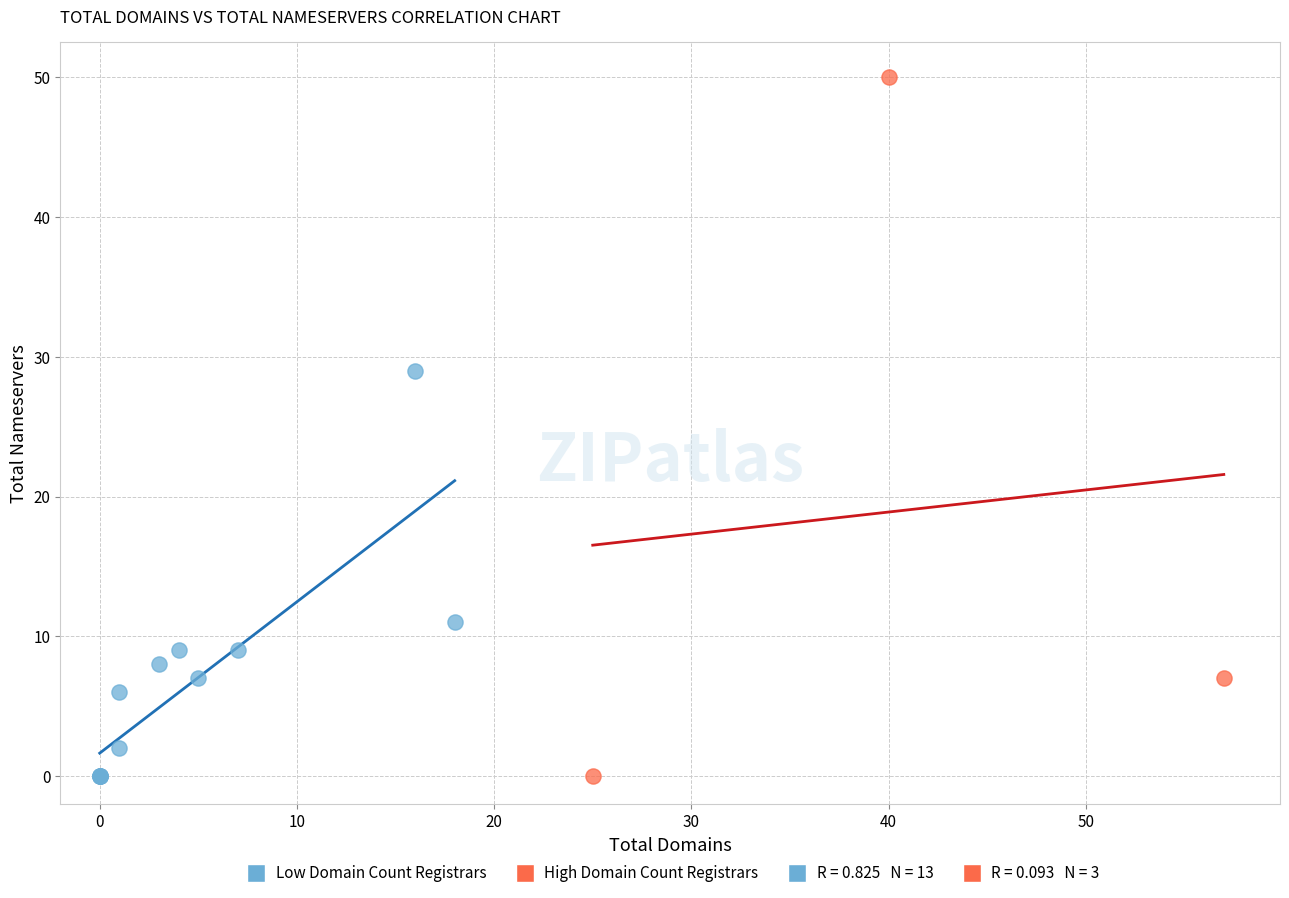

Which series has the widest spread of Y values?

High Domain Count Registrars